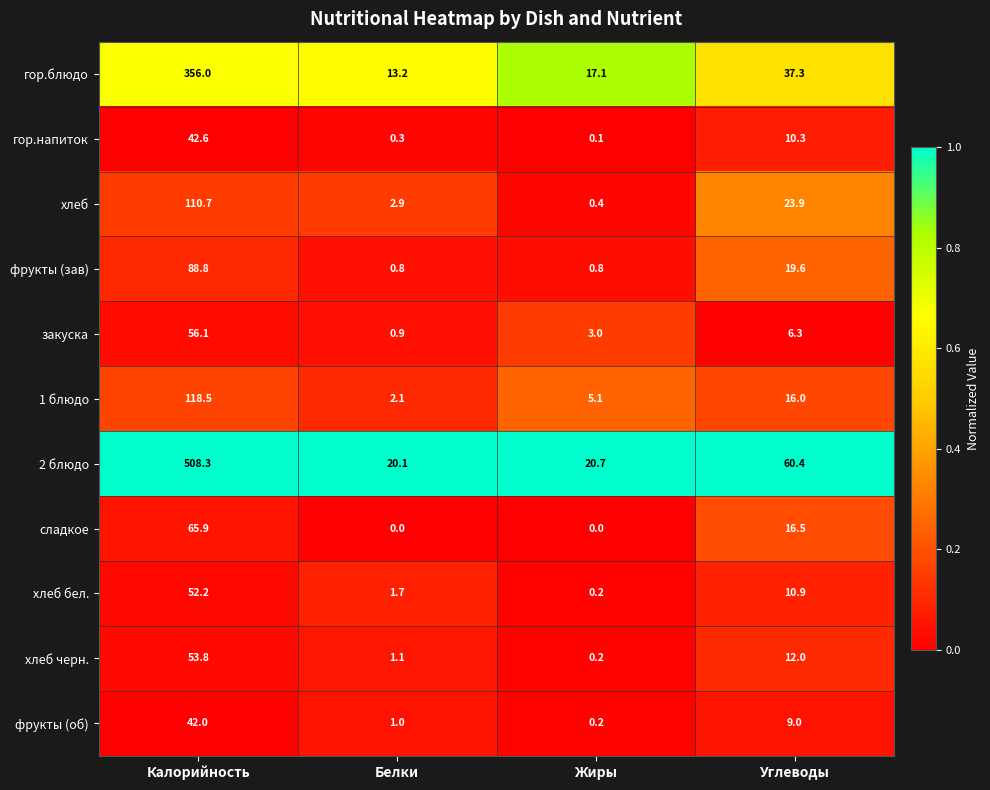

At which label does 1 блюдо reach its peak?

Калорийность